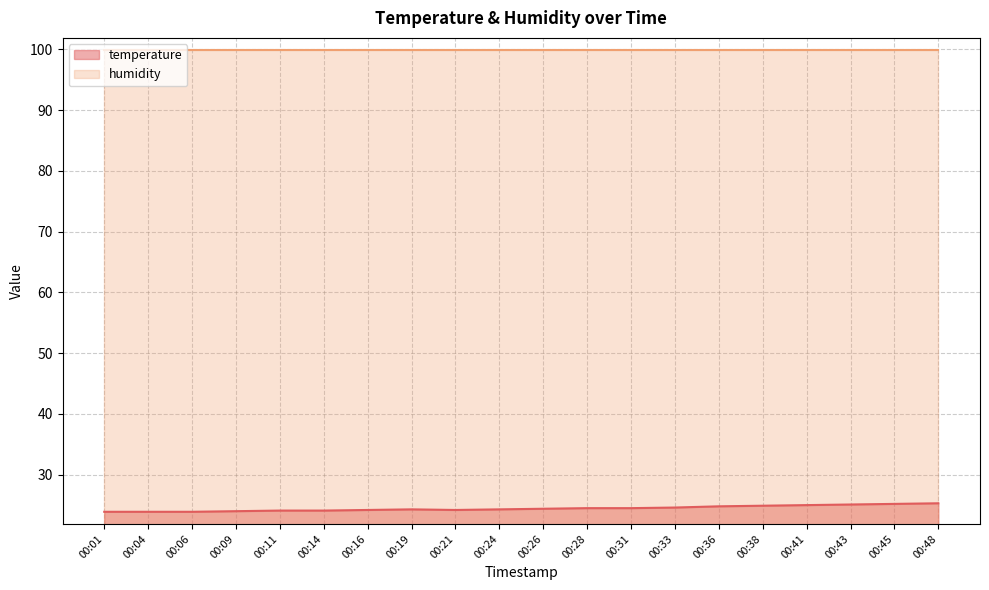

Which has a higher value, 00:04 or 00:16?

00:16